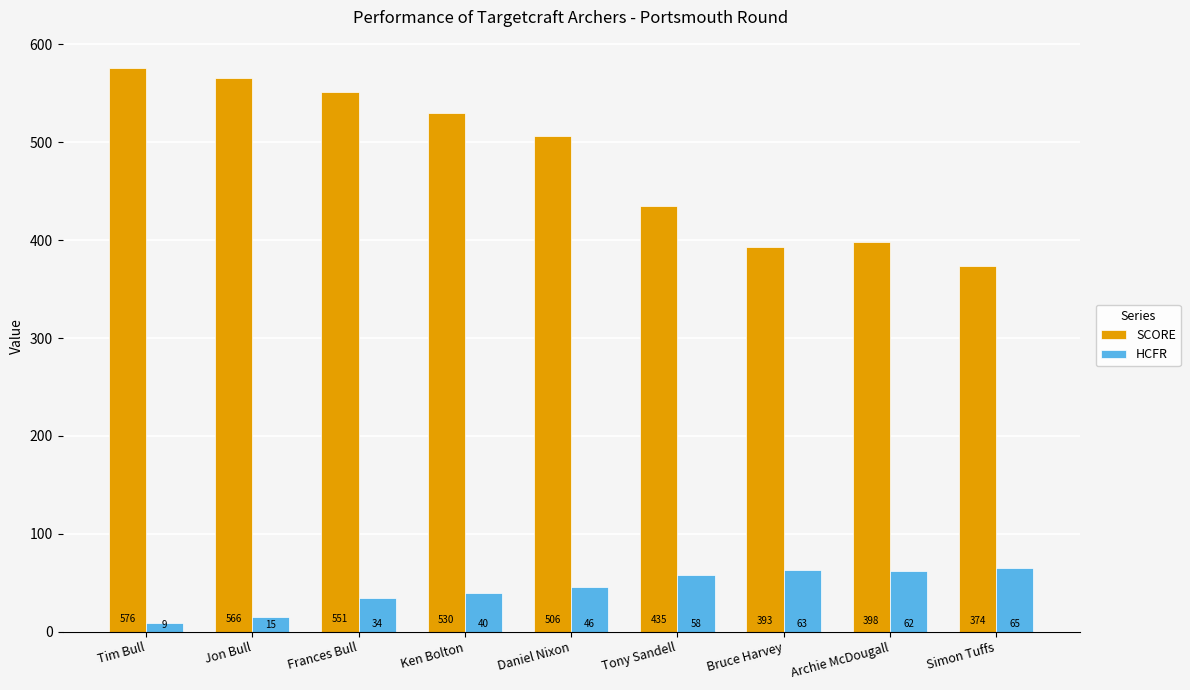

Which category has the highest value in the SCORE series?

Tim Bull